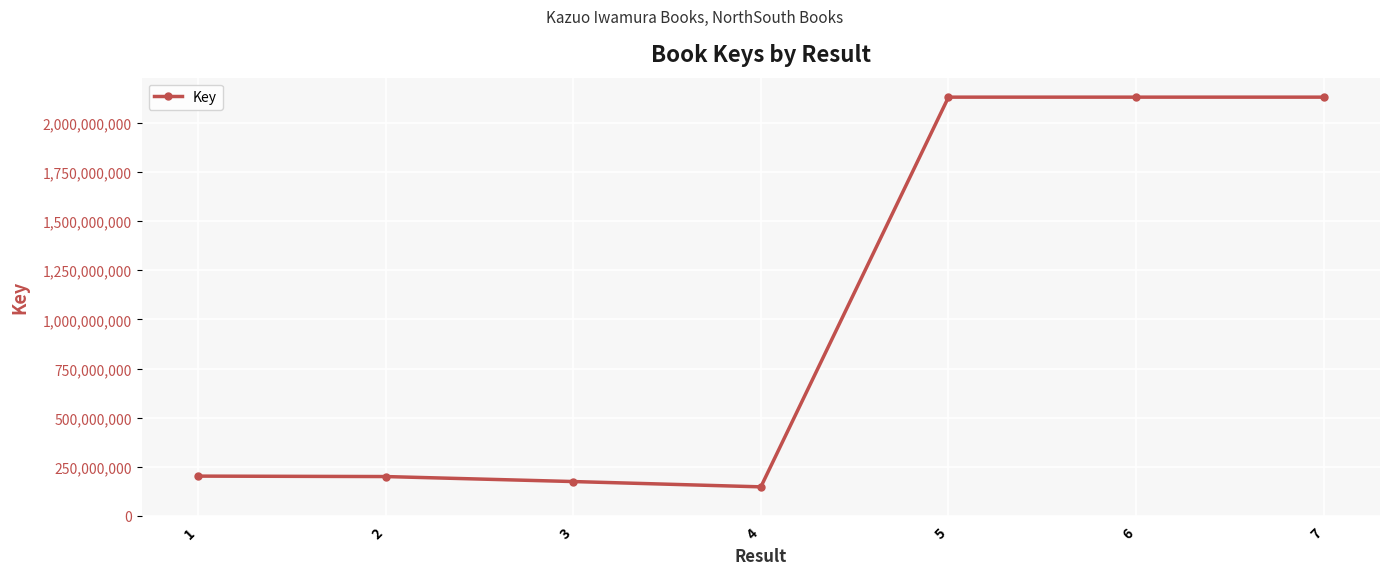

How many data points does each series have?

7